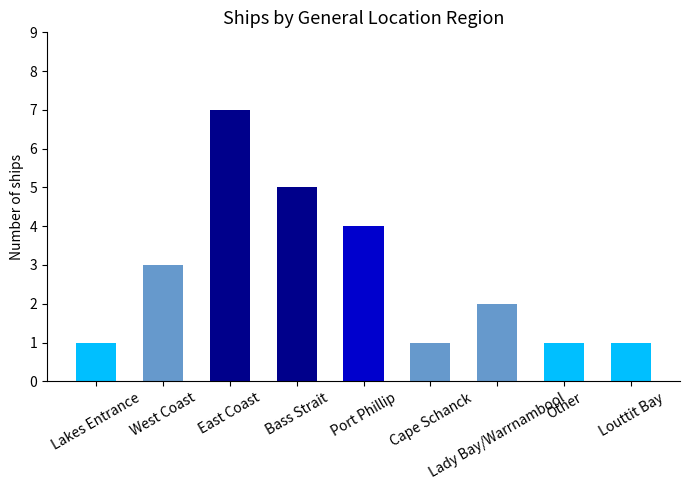

What is the difference between the second highest and second lowest values?

4